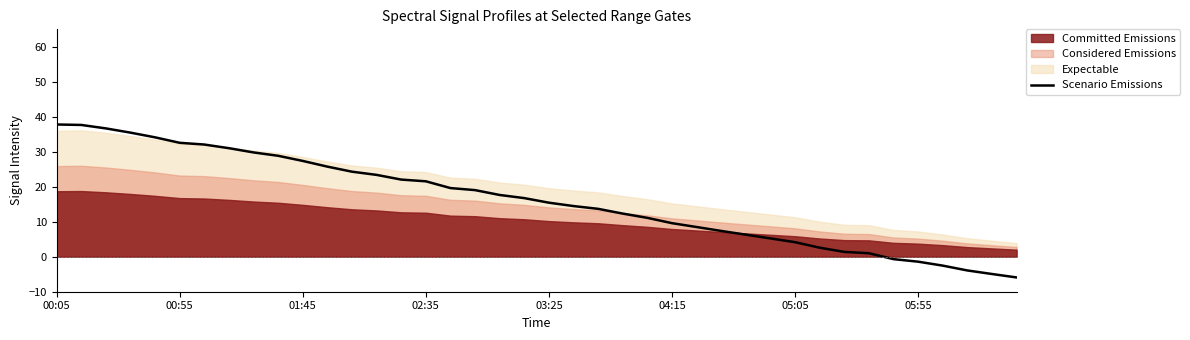

How many values are below 16?

20